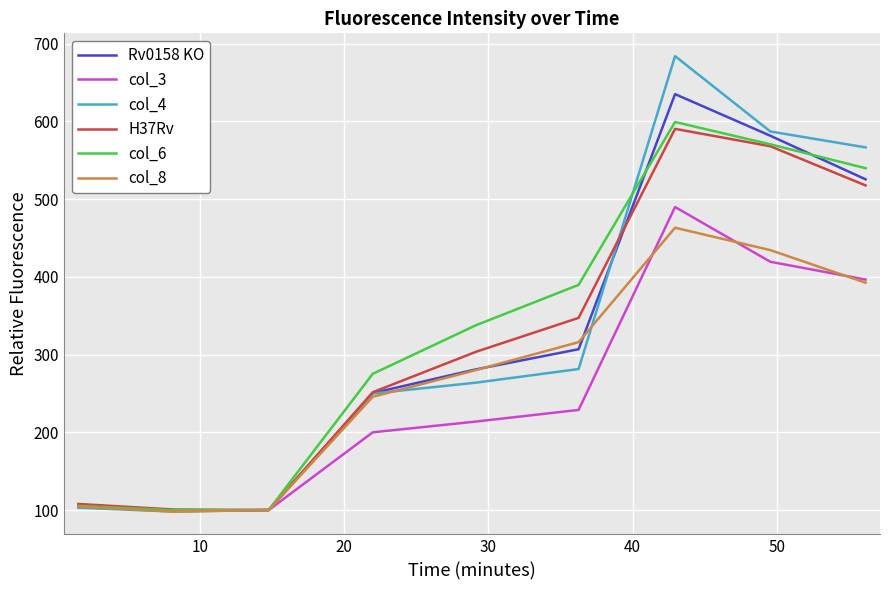

What is the minimum value shown in the chart?

98.0